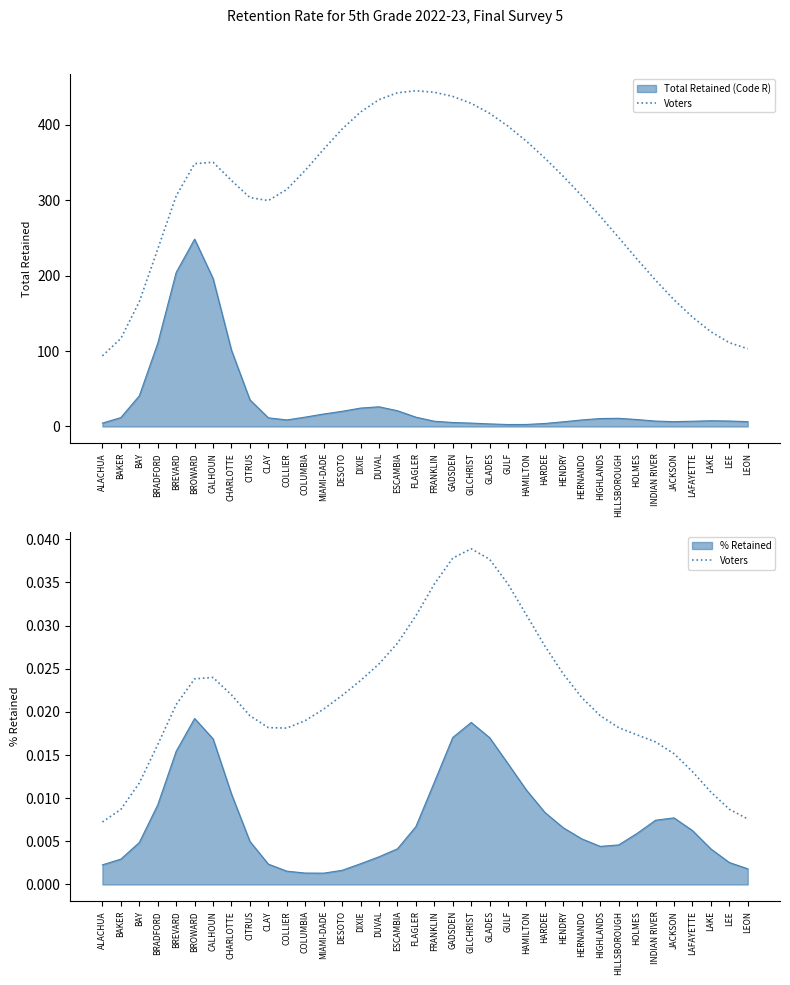

What position from the right is LAFAYETTE?

4